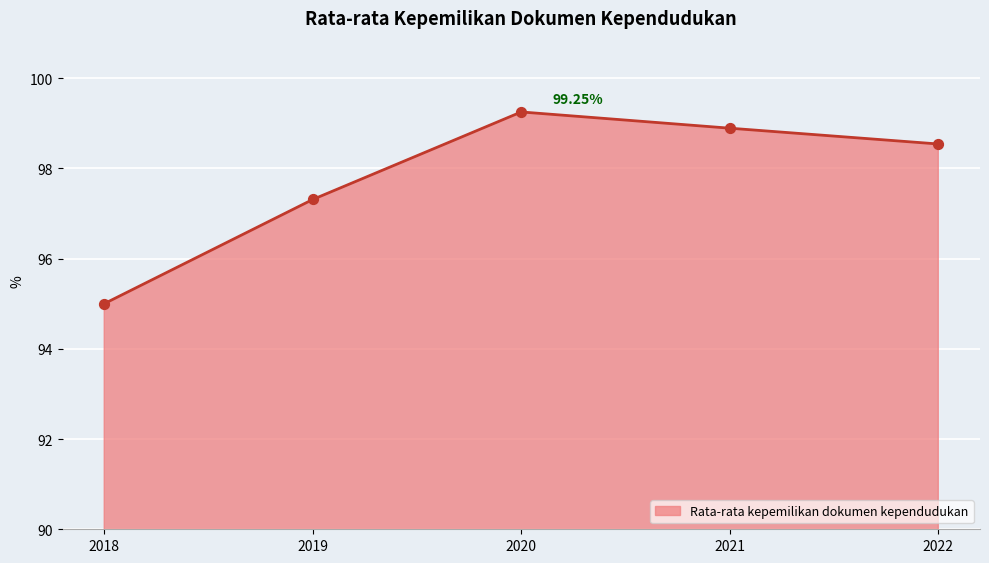

What is the change in value from 2020 to 2021?

-0.4